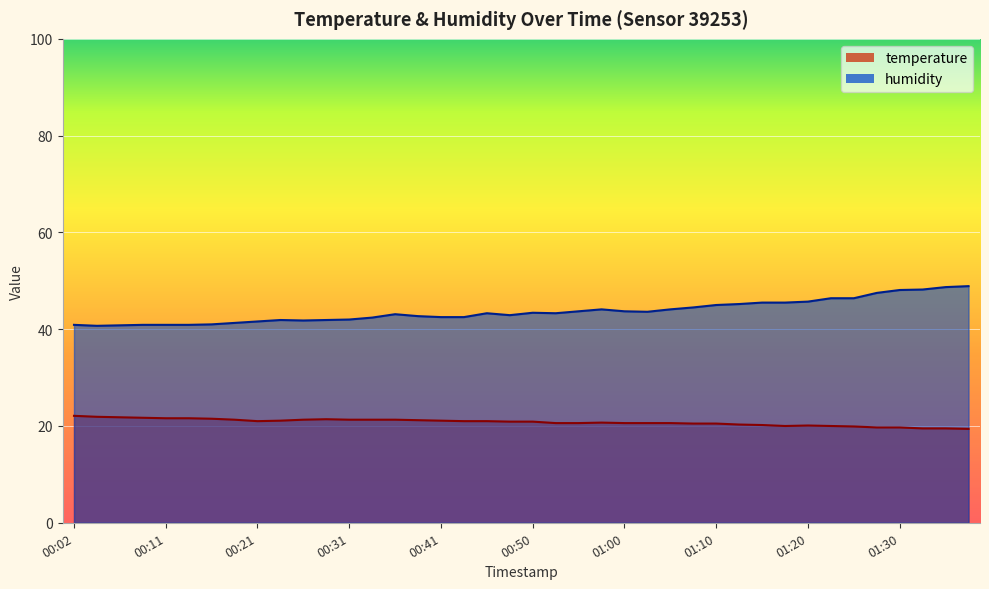

What is the sum of all humidity values?

1747.5